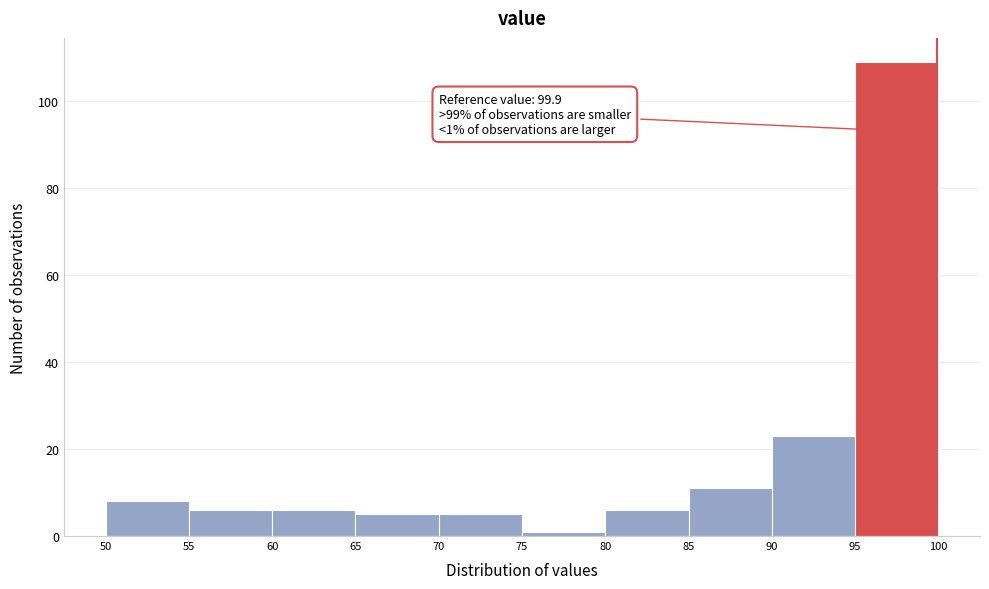

Over which range of the x-axis is the bar tallest?

95 to 100